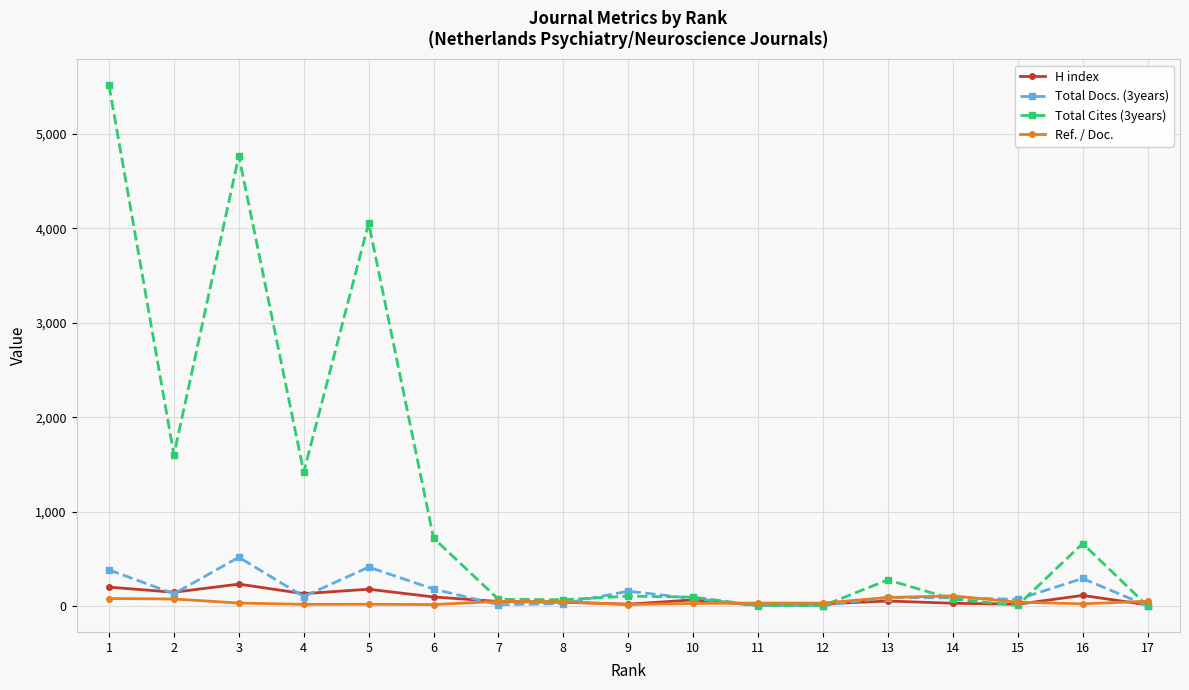

What is the difference between the highest and lowest values at 3?

4738.6